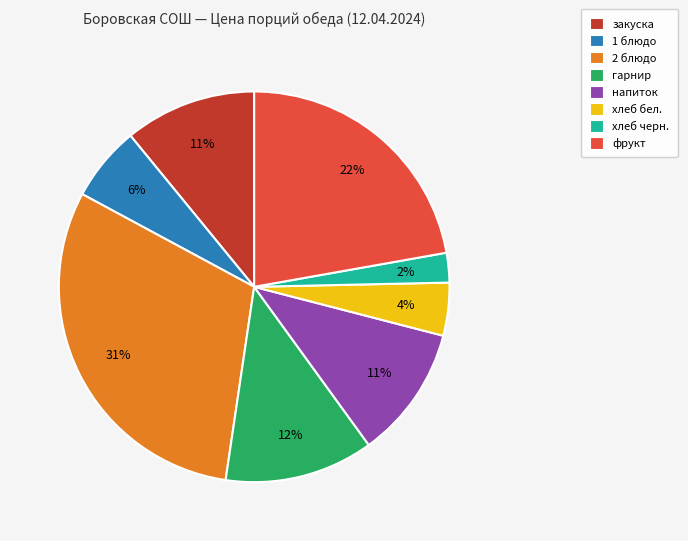

What percentage is the фрукт slice, to the nearest percent?

22%